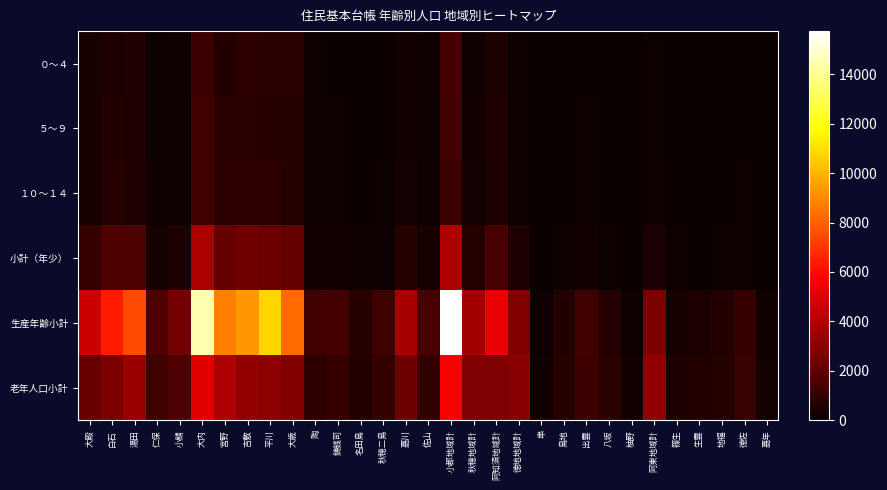

Reading right to left, what are all the values shown in this chart?

０～４: 嘉年=0	徳佐=22	地福=16	生雲=19	篠生=16	阿東地域計=73	柚野=4	八坂=14	出雲=55	島地=19	串=3	徳地地域計=95	阿知須地域計=454	秋穂地域計=164	小郡地域計=1365	佐山=92	嘉川=203	秋穂二島=49	名田島=34	鋳銭司=49	陶=67	大歳=762	平川=743	吉敷=810	宮野=589	大内=1216	小鯖=134	仁保=66	湯田=523	白石=433	大殿=319
５～９: 嘉年=3	徳佐=61	地福=23	生雲=13	篠生=22	阿東地域計=122	柚野=6	八坂=35	出雲=79	島地=37	串=2	徳地地域計=159	阿知須地域計=526	秋穂地域計=206	小郡地域計=1352	佐山=103	嘉川=215	秋穂二島=57	名田島=46	鋳銭司=69	陶=73	大歳=692	平川=706	吉敷=761	宮野=765	大内=1235	小鯖=153	仁保=94	湯田=549	白石=608	大殿=359
１０～１４: 嘉年=6	徳佐=84	地福=37	生雲=18	篠生=33	阿東地域計=178	柚野=4	八坂=25	出雲=107	島地=34	串=10	徳地地域計=180	阿知須地域計=481	秋穂地域計=278	小郡地域計=1180	佐山=140	嘉川=294	秋穂二島=78	名田島=44	鋳銭司=81	陶=95	大歳=665	平川=877	吉敷=843	宮野=803	大内=1315	小鯖=159	仁保=131	湯田=523	白石=619	大殿=334
小計（年少）: 嘉年=9	徳佐=167	地福=76	生雲=50	篠生=71	阿東地域計=373	柚野=14	八坂=74	出雲=241	島地=90	串=15	徳地地域計=434	阿知須地域計=1461	秋穂地域計=648	小郡地域計=3897	佐山=335	嘉川=712	秋穂二島=184	名田島=124	鋳銭司=199	陶=235	大歳=2119	平川=2326	吉敷=2414	宮野=2157	大内=3766	小鯖=446	仁保=291	湯田=1595	白石=1660	大殿=1012
生産年齢小計: 嘉年=158	徳佐=1095	地福=578	生雲=459	篠生=364	阿東地域計=2654	柚野=121	八坂=641	出雲=1332	島地=589	串=129	徳地地域計=2812	阿知須地域計=5249	秋穂地域計=3572	小郡地域計=15754	佐山=1536	嘉川=3710	秋穂二島=1249	名田島=682	鋳銭司=1370	陶=1322	大歳=8295	平川=10809	吉敷=9316	宮野=8799	大内=14479	小鯖=2501	仁保=1642	湯田=7542	白石=6347	大殿=4557
老年人口小計: 嘉年=267	徳佐=1165	地福=657	生雲=612	篠生=463	阿東地域計=3164	柚野=186	八坂=778	出雲=1185	島地=638	串=216	徳地地域計=3003	阿知須地域計=2766	秋穂地域計=2737	小郡地域計=5636	佐山=974	嘉川=2380	秋穂二島=1033	名田島=597	鋳銭司=1079	陶=831	大歳=2879	平川=3077	吉敷=3209	宮野=3823	大内=5107	小鯖=1553	仁保=1232	湯田=3428	白石=2684	大殿=2254